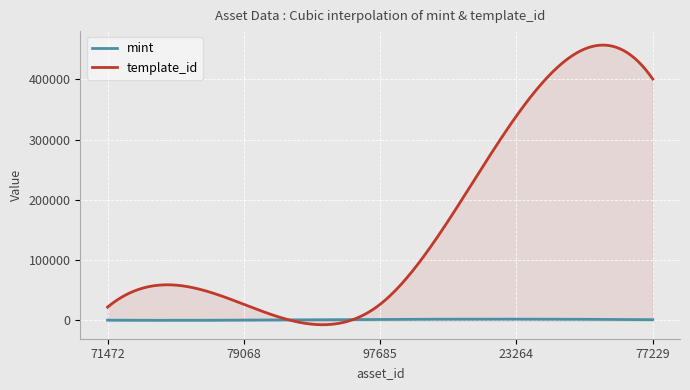

What is the difference between the maximum and minimum values in the template_id series?

464394.7